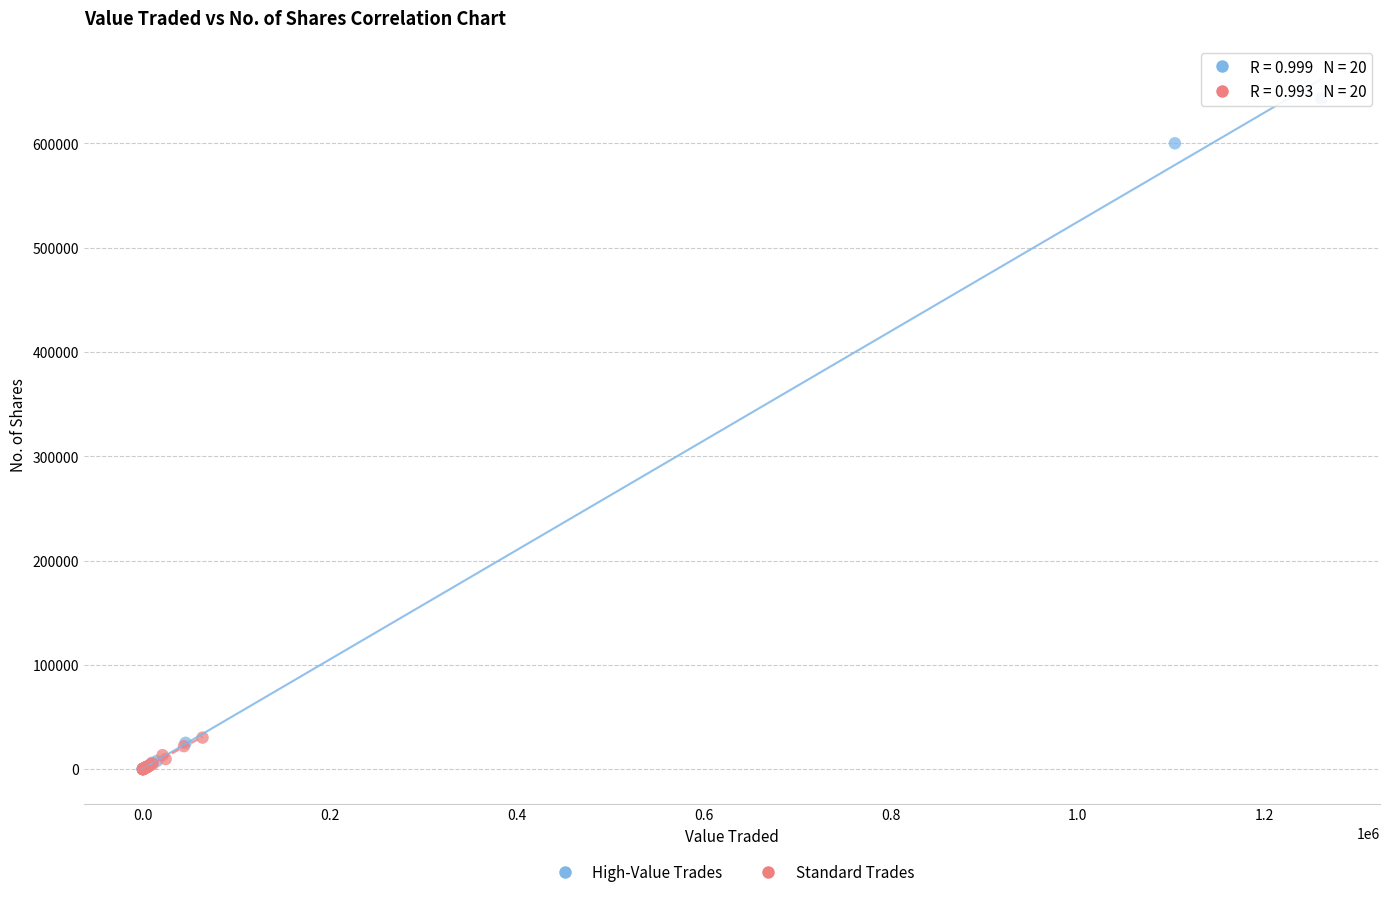

Which series reaches the maximum Y coordinate?

High-Value Trades